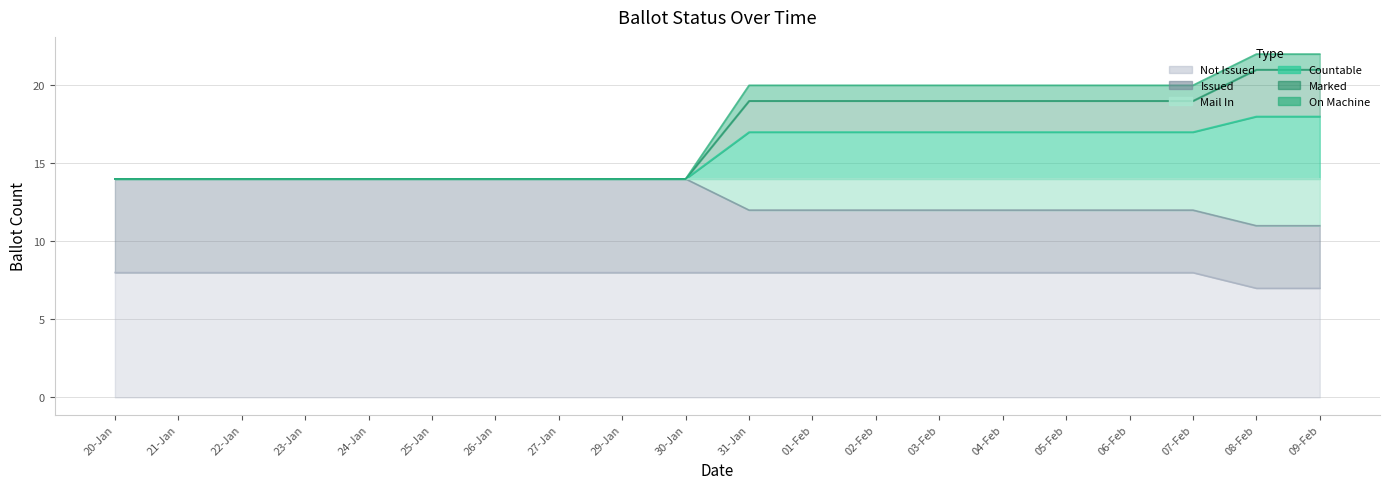

Count the MARKED values in the range 12 to 14.

18